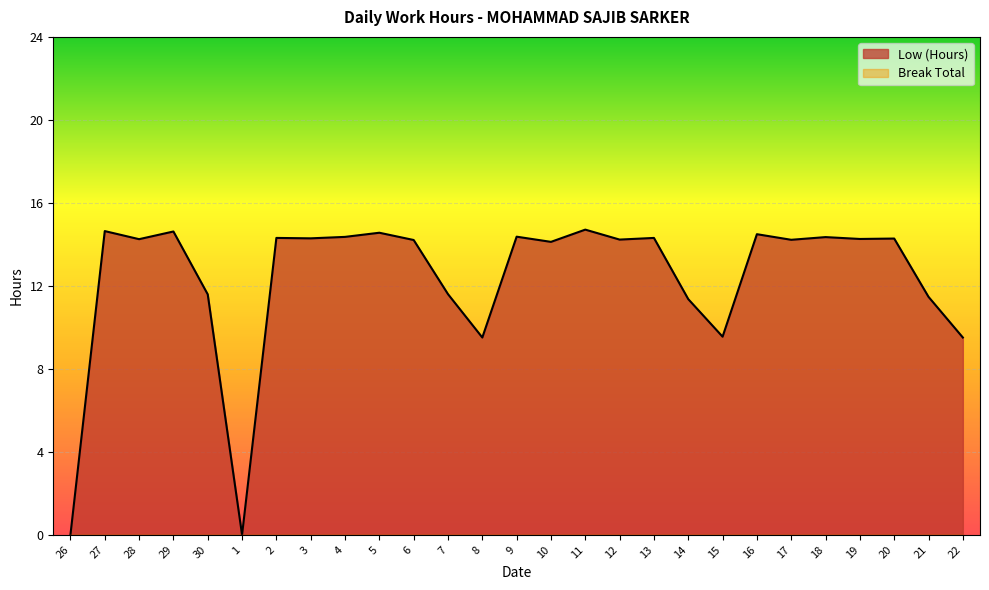

Rank the categories by value from lowest to highest.

26, 1, 8, 22, 15, 14, 21, 30, 7, 10, 6, 17, 12, 28, 19, 20, 3, 2, 13, 18, 4, 9, 16, 5, 29, 27, 11